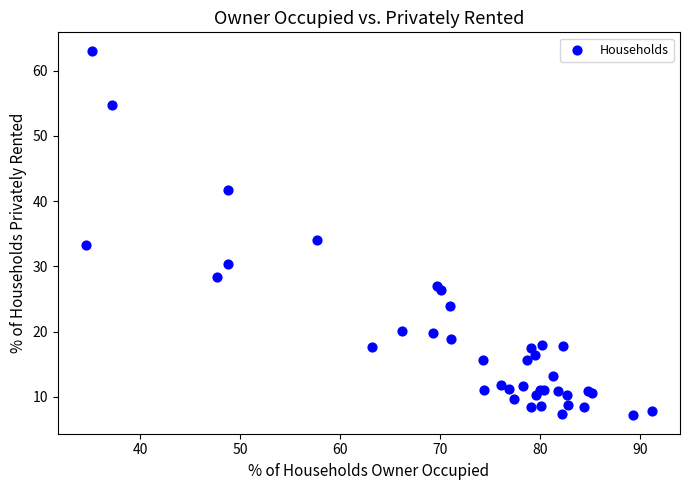

What Y value in the scatter plot is closest to 35?

34.1